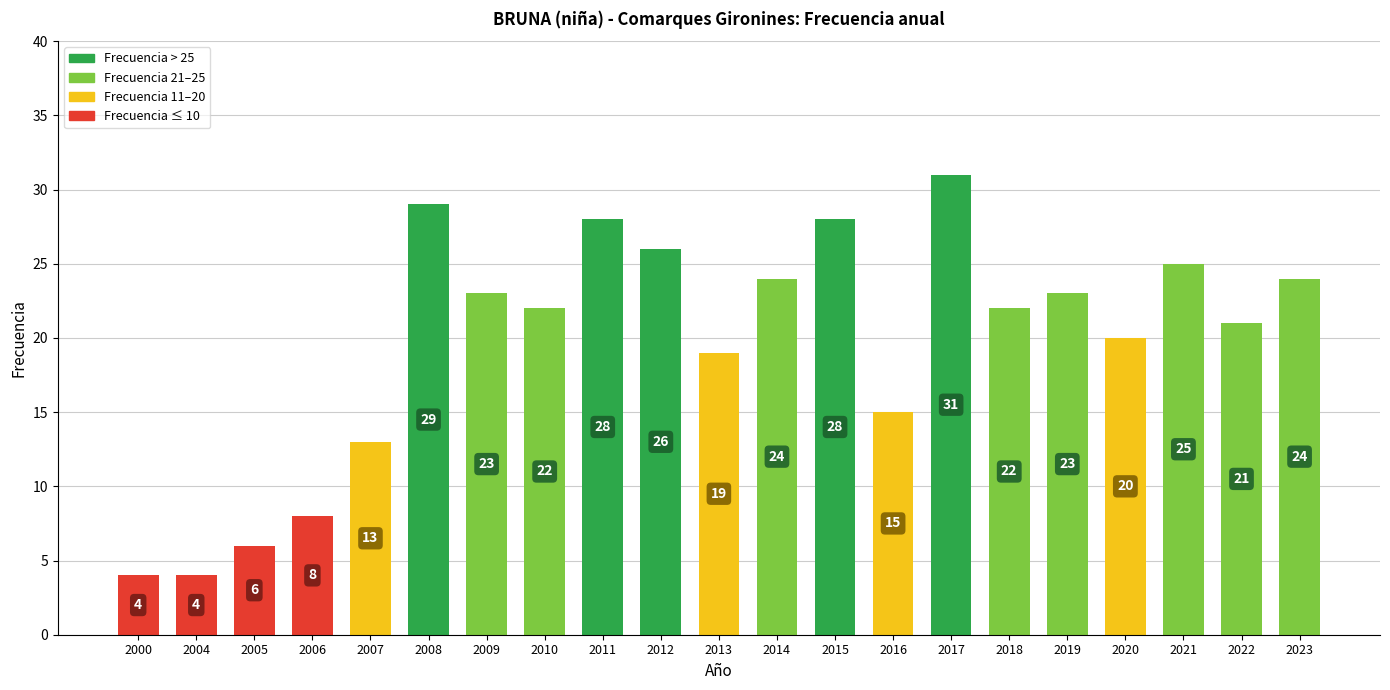

Does the chart contain any negative values?

No